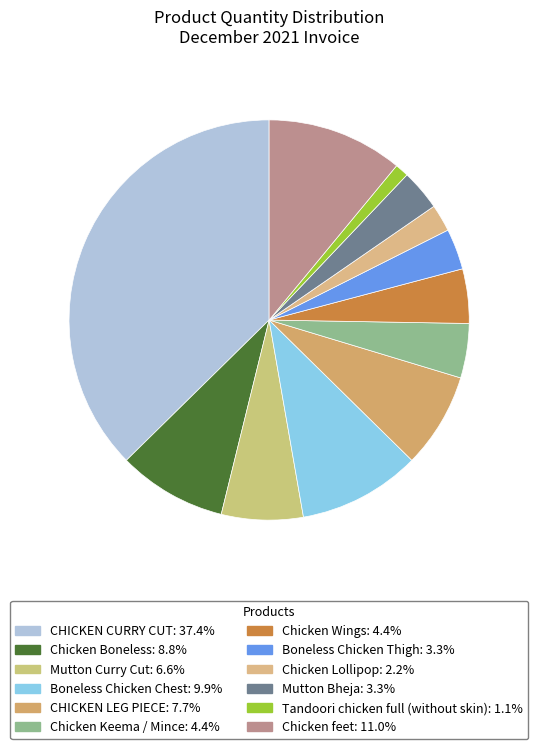

Is there any slice that represents more than half of the pie?

No